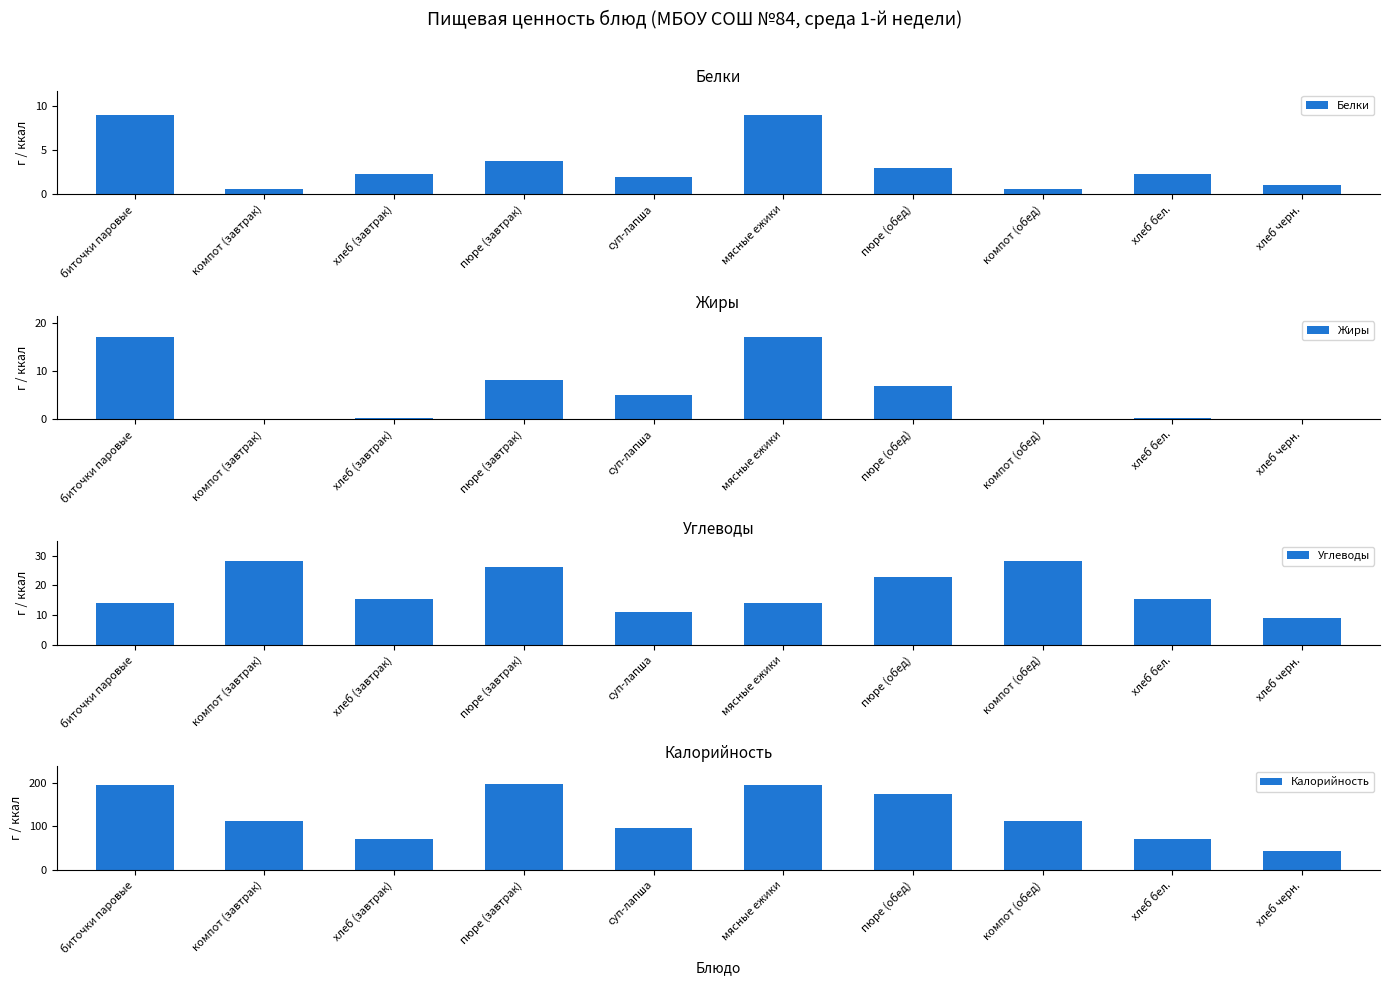

Which label corresponds to the largest value in the chart?

пюре (завтрак)